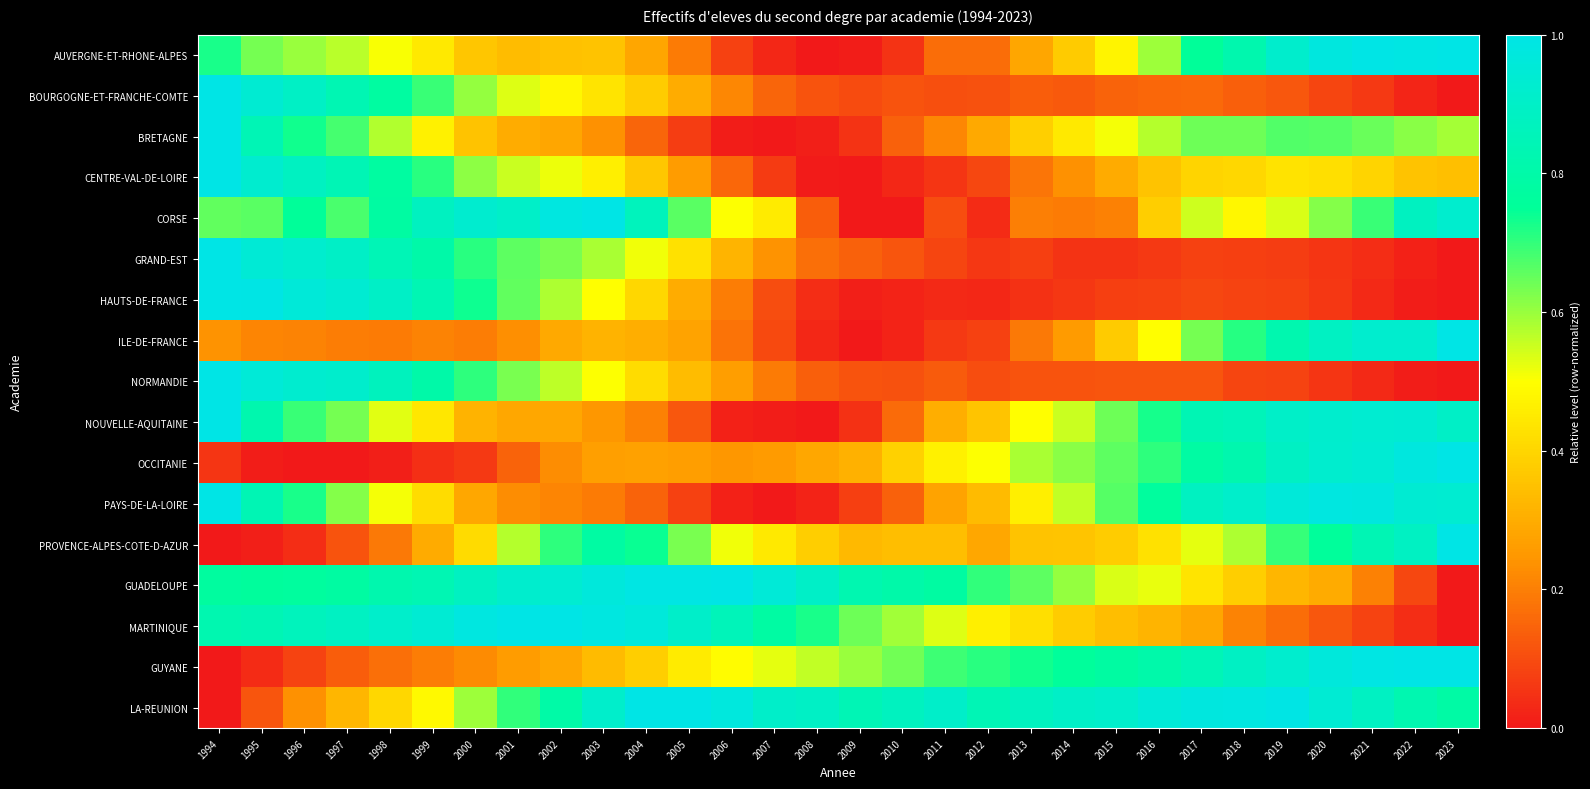

Reading left to right, list all the values displayed in this chart.

AUVERGNE-ET-RHONE-ALPES: 1994=0.7	1995=0.6	1996=0.6	1997=0.6	1998=0.5	1999=0.4	2000=0.4	2001=0.3	2002=0.4	2003=0.4	2004=0.3	2005=0.2	2006=0.1	2007=0.0	2008=0.0	2009=0.0	2010=0.1	2011=0.2	2012=0.2	2013=0.3	2014=0.4	2015=0.5	2016=0.6	2017=0.8	2018=0.8	2019=0.9	2020=1.0	2021=1.0	2022=1.0	2023=1.0
BOURGOGNE-ET-FRANCHE-COMTE: 1994=1.0	1995=0.9	1996=0.9	1997=0.8	1998=0.8	1999=0.7	2000=0.6	2001=0.5	2002=0.5	2003=0.4	2004=0.4	2005=0.3	2006=0.2	2007=0.1	2008=0.1	2009=0.1	2010=0.1	2011=0.1	2012=0.1	2013=0.1	2014=0.1	2015=0.1	2016=0.2	2017=0.2	2018=0.1	2019=0.1	2020=0.1	2021=0.1	2022=0.0	2023=0.0
BRETAGNE: 1994=1.0	1995=0.8	1996=0.7	1997=0.7	1998=0.6	1999=0.5	2000=0.4	2001=0.3	2002=0.3	2003=0.2	2004=0.1	2005=0.1	2006=0.0	2007=0.0	2008=0.0	2009=0.1	2010=0.1	2011=0.2	2012=0.3	2013=0.4	2014=0.4	2015=0.5	2016=0.6	2017=0.6	2018=0.6	2019=0.7	2020=0.7	2021=0.6	2022=0.6	2023=0.6
CENTRE-VAL-DE-LOIRE: 1994=1.0	1995=0.9	1996=0.9	1997=0.8	1998=0.8	1999=0.7	2000=0.6	2001=0.6	2002=0.5	2003=0.5	2004=0.4	2005=0.3	2006=0.2	2007=0.1	2008=0.0	2009=0.0	2010=0.0	2011=0.1	2012=0.1	2013=0.2	2014=0.2	2015=0.3	2016=0.4	2017=0.4	2018=0.4	2019=0.4	2020=0.4	2021=0.4	2022=0.4	2023=0.3
CORSE: 1994=0.7	1995=0.7	1996=0.8	1997=0.7	1998=0.8	1999=0.9	2000=0.9	2001=0.9	2002=1.0	2003=1.0	2004=0.9	2005=0.7	2006=0.5	2007=0.4	2008=0.1	2009=0.0	2010=0.0	2011=0.1	2012=0.0	2013=0.2	2014=0.2	2015=0.2	2016=0.4	2017=0.6	2018=0.5	2019=0.5	2020=0.6	2021=0.7	2022=0.9	2023=0.9
GRAND-EST: 1994=1.0	1995=0.9	1996=0.9	1997=0.9	1998=0.8	1999=0.8	2000=0.7	2001=0.7	2002=0.6	2003=0.6	2004=0.5	2005=0.4	2006=0.3	2007=0.2	2008=0.2	2009=0.1	2010=0.1	2011=0.1	2012=0.1	2013=0.1	2014=0.1	2015=0.1	2016=0.1	2017=0.1	2018=0.1	2019=0.1	2020=0.1	2021=0.0	2022=0.0	2023=0.0
HAUTS-DE-FRANCE: 1994=1.0	1995=1.0	1996=1.0	1997=0.9	1998=0.9	1999=0.8	2000=0.7	2001=0.7	2002=0.6	2003=0.5	2004=0.4	2005=0.3	2006=0.2	2007=0.1	2008=0.0	2009=0.0	2010=0.0	2011=0.0	2012=0.0	2013=0.1	2014=0.1	2015=0.1	2016=0.1	2017=0.1	2018=0.1	2019=0.1	2020=0.1	2021=0.0	2022=0.0	2023=0.0
ILE-DE-FRANCE: 1994=0.2	1995=0.2	1996=0.2	1997=0.2	1998=0.2	1999=0.2	2000=0.2	2001=0.2	2002=0.3	2003=0.3	2004=0.3	2005=0.3	2006=0.2	2007=0.1	2008=0.0	2009=0.0	2010=0.0	2011=0.1	2012=0.1	2013=0.2	2014=0.3	2015=0.4	2016=0.5	2017=0.6	2018=0.7	2019=0.8	2020=0.9	2021=0.9	2022=0.9	2023=1.0
NORMANDIE: 1994=1.0	1995=1.0	1996=0.9	1997=0.9	1998=0.9	1999=0.8	2000=0.7	2001=0.6	2002=0.6	2003=0.5	2004=0.4	2005=0.3	2006=0.3	2007=0.2	2008=0.1	2009=0.1	2010=0.1	2011=0.1	2012=0.1	2013=0.1	2014=0.1	2015=0.1	2016=0.1	2017=0.1	2018=0.1	2019=0.1	2020=0.1	2021=0.0	2022=0.0	2023=0.0
NOUVELLE-AQUITAINE: 1994=1.0	1995=0.8	1996=0.7	1997=0.6	1998=0.5	1999=0.4	2000=0.3	2001=0.3	2002=0.3	2003=0.2	2004=0.2	2005=0.1	2006=0.0	2007=0.0	2008=0.0	2009=0.1	2010=0.2	2011=0.3	2012=0.4	2013=0.5	2014=0.6	2015=0.6	2016=0.7	2017=0.8	2018=0.9	2019=0.9	2020=0.9	2021=0.9	2022=0.9	2023=0.9
OCCITANIE: 1994=0.1	1995=0.0	1996=0.0	1997=0.0	1998=0.0	1999=0.0	2000=0.1	2001=0.1	2002=0.2	2003=0.3	2004=0.3	2005=0.3	2006=0.2	2007=0.3	2008=0.3	2009=0.3	2010=0.4	2011=0.5	2012=0.5	2013=0.6	2014=0.6	2015=0.7	2016=0.7	2017=0.8	2018=0.8	2019=0.9	2020=0.9	2021=0.9	2022=1.0	2023=1.0
PAYS-DE-LA-LOIRE: 1994=1.0	1995=0.8	1996=0.7	1997=0.6	1998=0.5	1999=0.4	2000=0.3	2001=0.2	2002=0.2	2003=0.2	2004=0.1	2005=0.1	2006=0.0	2007=0.0	2008=0.0	2009=0.1	2010=0.1	2011=0.3	2012=0.3	2013=0.5	2014=0.6	2015=0.7	2016=0.8	2017=0.9	2018=0.9	2019=1.0	2020=1.0	2021=1.0	2022=0.9	2023=0.9
PROVENCE-ALPES-COTE-D-AZUR: 1994=0.0	1995=0.0	1996=0.0	1997=0.1	1998=0.2	1999=0.3	2000=0.4	2001=0.6	2002=0.7	2003=0.8	2004=0.7	2005=0.6	2006=0.5	2007=0.4	2008=0.4	2009=0.3	2010=0.3	2011=0.3	2012=0.3	2013=0.4	2014=0.4	2015=0.4	2016=0.4	2017=0.5	2018=0.6	2019=0.7	2020=0.8	2021=0.8	2022=0.9	2023=1.0
GUADELOUPE: 1994=0.8	1995=0.8	1996=0.8	1997=0.8	1998=0.8	1999=0.8	2000=0.9	2001=0.9	2002=0.9	2003=1.0	2004=1.0	2005=1.0	2006=1.0	2007=1.0	2008=0.9	2009=0.8	2010=0.8	2011=0.8	2012=0.7	2013=0.7	2014=0.6	2015=0.5	2016=0.5	2017=0.4	2018=0.4	2019=0.3	2020=0.3	2021=0.2	2022=0.1	2023=0.0
MARTINIQUE: 1994=0.8	1995=0.8	1996=0.9	1997=0.9	1998=0.9	1999=0.9	2000=1.0	2001=1.0	2002=1.0	2003=1.0	2004=1.0	2005=0.9	2006=0.9	2007=0.8	2008=0.7	2009=0.6	2010=0.6	2011=0.5	2012=0.5	2013=0.4	2014=0.4	2015=0.3	2016=0.3	2017=0.3	2018=0.2	2019=0.2	2020=0.1	2021=0.1	2022=0.0	2023=0.0
GUYANE: 1994=0.0	1995=0.0	1996=0.1	1997=0.1	1998=0.2	1999=0.2	2000=0.2	2001=0.3	2002=0.3	2003=0.3	2004=0.4	2005=0.5	2006=0.5	2007=0.5	2008=0.6	2009=0.6	2010=0.6	2011=0.7	2012=0.7	2013=0.7	2014=0.8	2015=0.8	2016=0.8	2017=0.8	2018=0.9	2019=0.9	2020=1.0	2021=1.0	2022=1.0	2023=1.0
LA-REUNION: 1994=0.0	1995=0.1	1996=0.2	1997=0.3	1998=0.4	1999=0.5	2000=0.6	2001=0.7	2002=0.8	2003=0.9	2004=1.0	2005=1.0	2006=1.0	2007=0.9	2008=0.9	2009=0.8	2010=0.9	2011=0.9	2012=0.8	2013=0.9	2014=0.9	2015=0.9	2016=0.9	2017=1.0	2018=1.0	2019=1.0	2020=0.9	2021=0.9	2022=0.8	2023=0.8